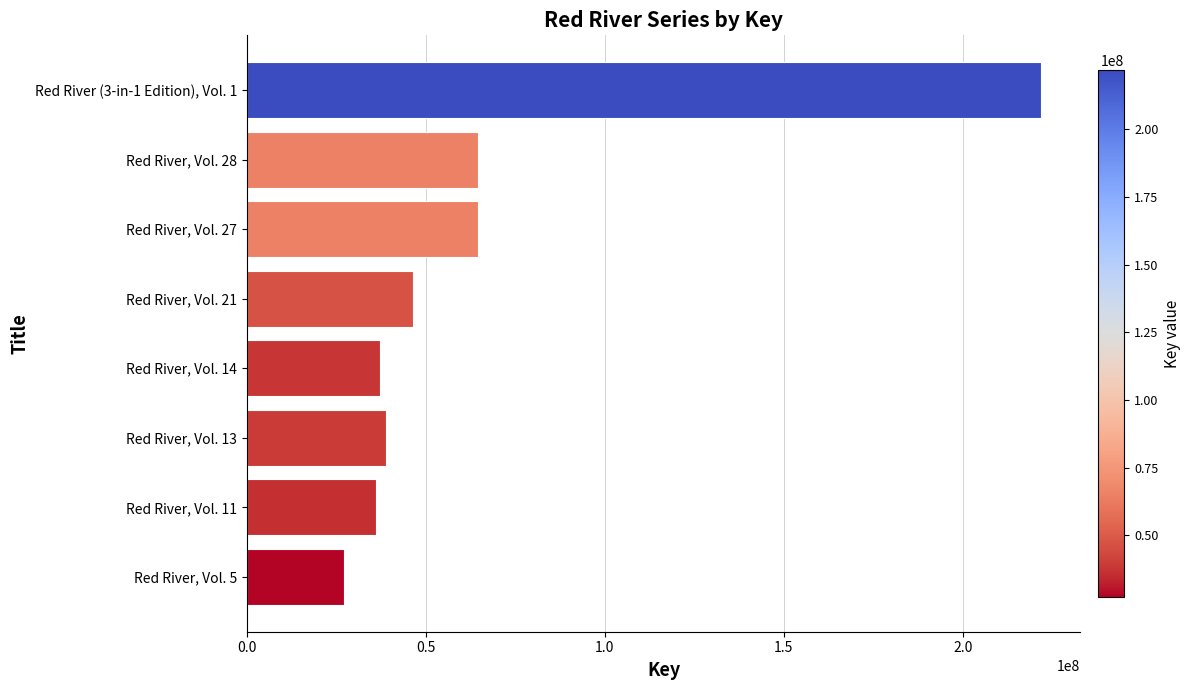

Rank the categories by value from lowest to highest.

Red River, Vol. 5, Red River, Vol. 11, Red River, Vol. 14, Red River, Vol. 13, Red River, Vol. 21, Red River, Vol. 27, Red River, Vol. 28, Red River (3-in-1 Edition), Vol. 1